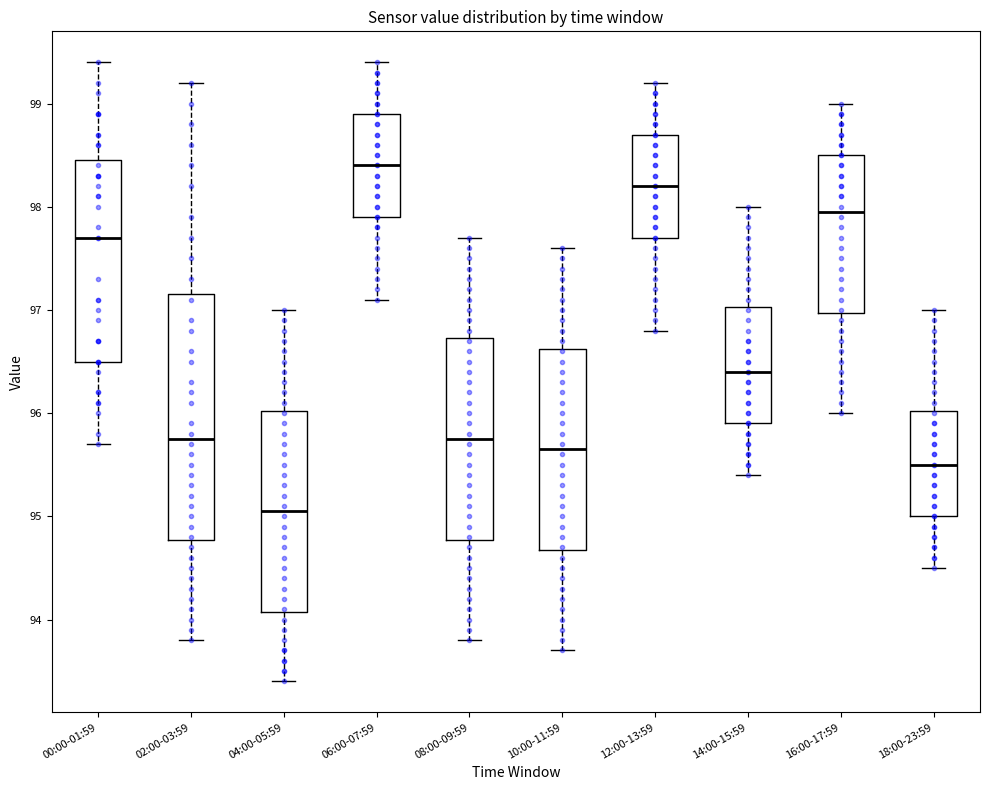

Reading left to right, transcribe this box plot: for each box, give where its median line is, the range the box spans, and where its two whiskers end, as read against the y-axis. The values are not printed on the chart, so give them approximately, as read against the axis.

00:00-01:59: median 97.7, box 96.5 to 98.5, whiskers 95.7 to 99.4
02:00-03:59: median 95.8, box 94.8 to 97.2, whiskers 93.8 to 99.2
04:00-05:59: median 95.1, box 94.1 to 96.0, whiskers 93.4 to 97.0
06:00-07:59: median 98.4, box 97.9 to 98.9, whiskers 97.1 to 99.4
08:00-09:59: median 95.8, box 94.8 to 96.7, whiskers 93.8 to 97.7
10:00-11:59: median 95.7, box 94.7 to 96.6, whiskers 93.7 to 97.6
12:00-13:59: median 98.2, box 97.7 to 98.7, whiskers 96.8 to 99.2
14:00-15:59: median 96.4, box 95.9 to 97.0, whiskers 95.4 to 98.0
16:00-17:59: median 98.0, box 97.0 to 98.5, whiskers 96.0 to 99.0
18:00-23:59: median 95.5, box 95.0 to 96.0, whiskers 94.5 to 97.0